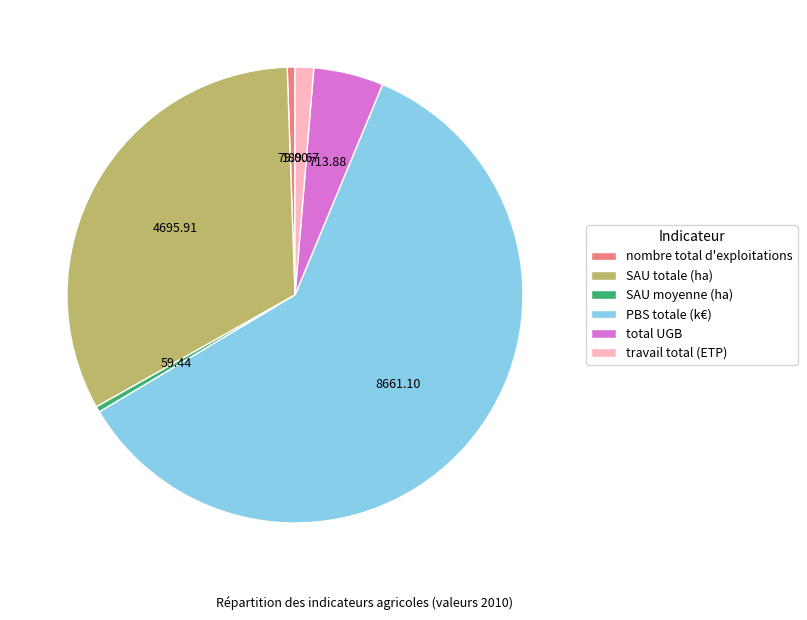

Which slice represents more than half of the pie?

PBS totale (k€)